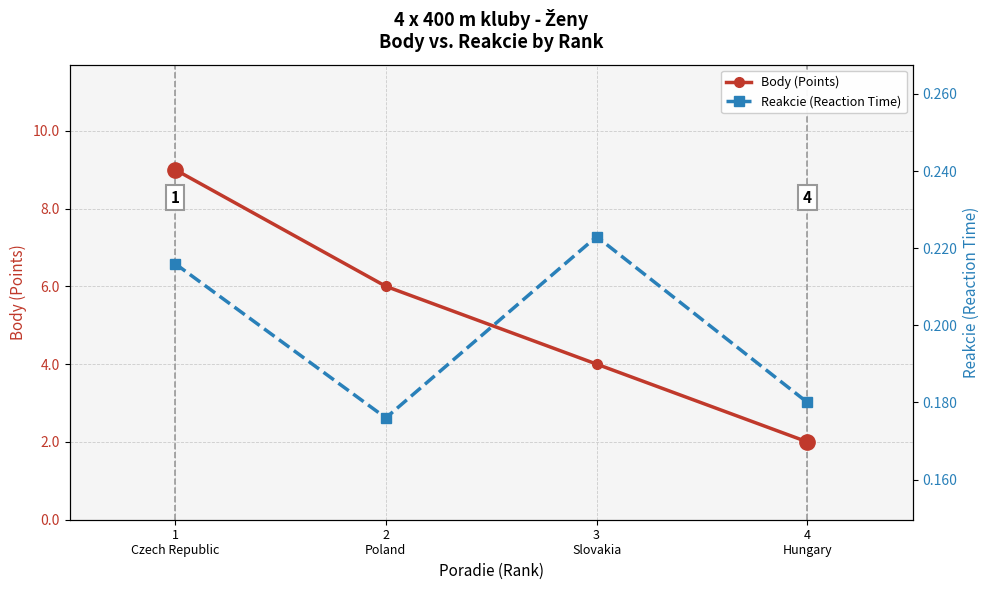

Is it true that Reakcie (Reaction Time) equals 0.2 at 2
Poland?

True